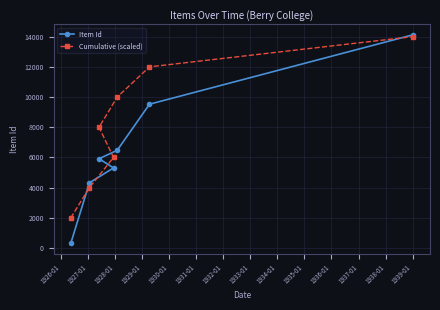

What is the value of the Cumulative (scaled) point at the 5th from the left?

10000